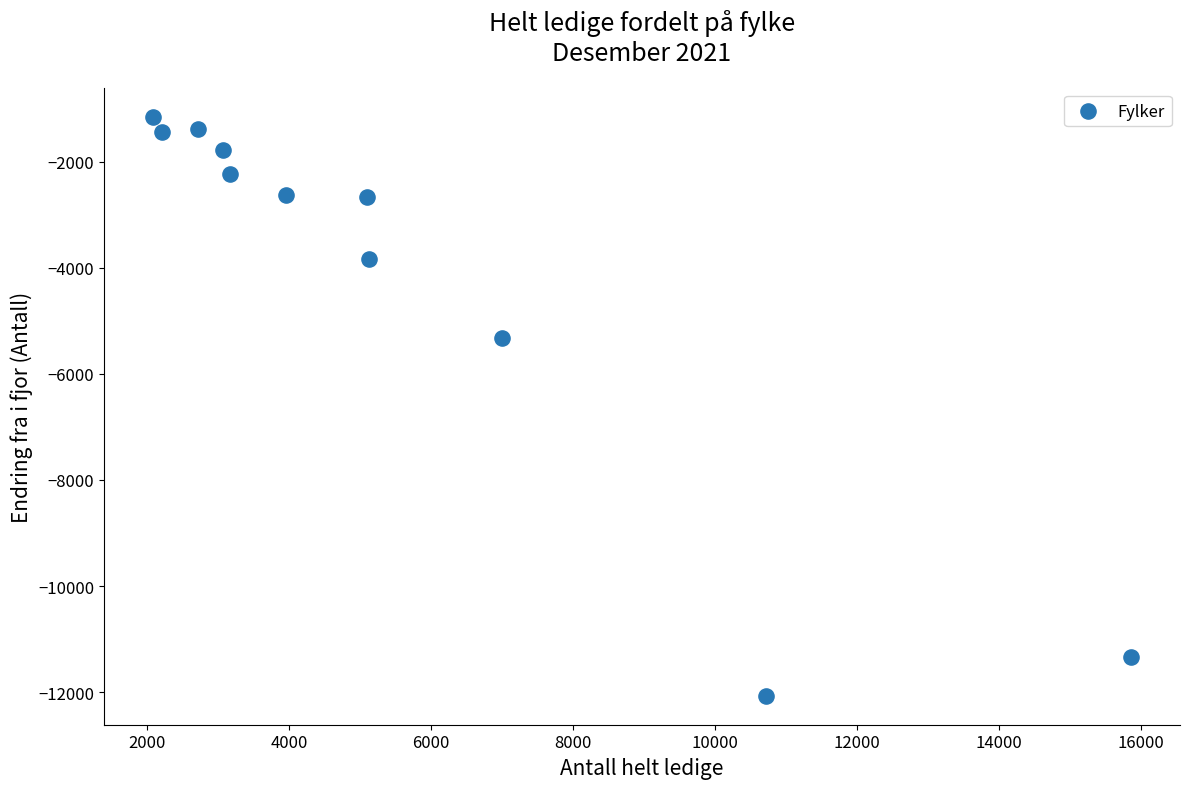

What Y value in the scatter plot is closest to -6610?

-5323